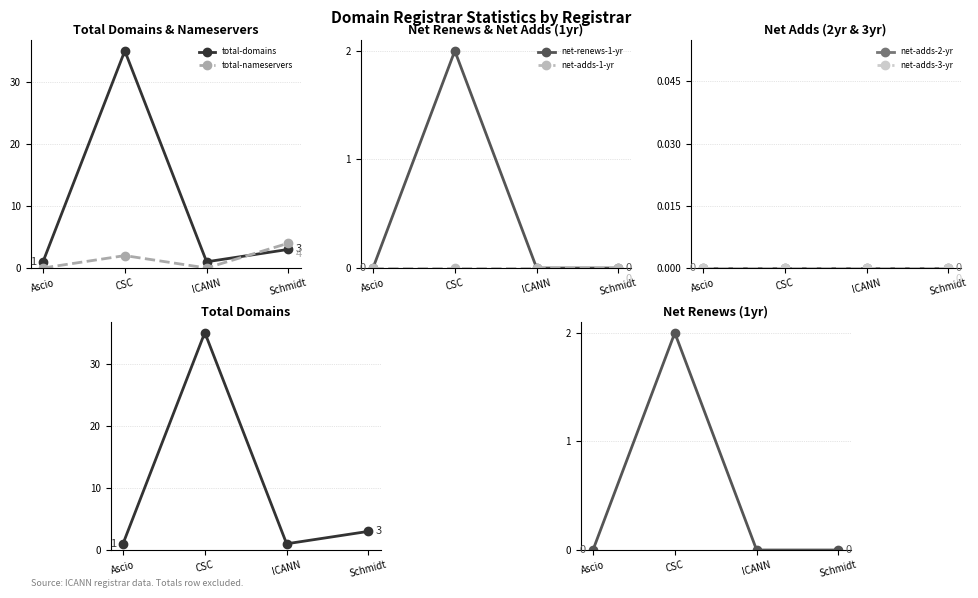

Rank the series by their maximum value, from lowest to highest.

net-adds-1-yr, net-adds-2-yr, net-adds-3-yr, net-renews-1-yr, total-nameservers, total-domains